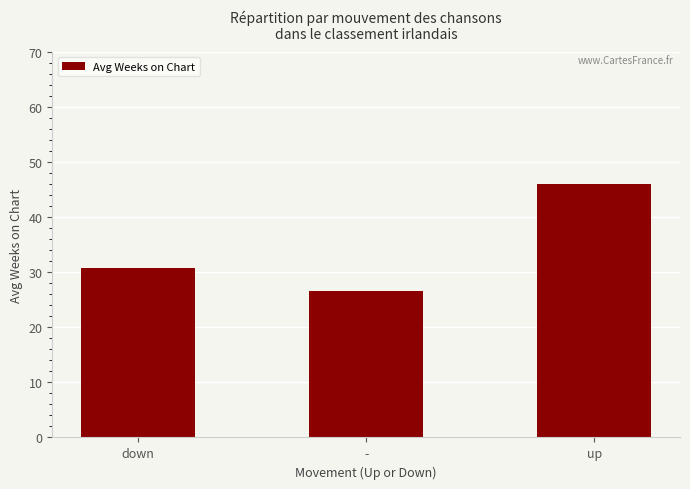

Reading left to right, transcribe all the data shown in this chart.

down=30.7	-=26.6	up=45.9